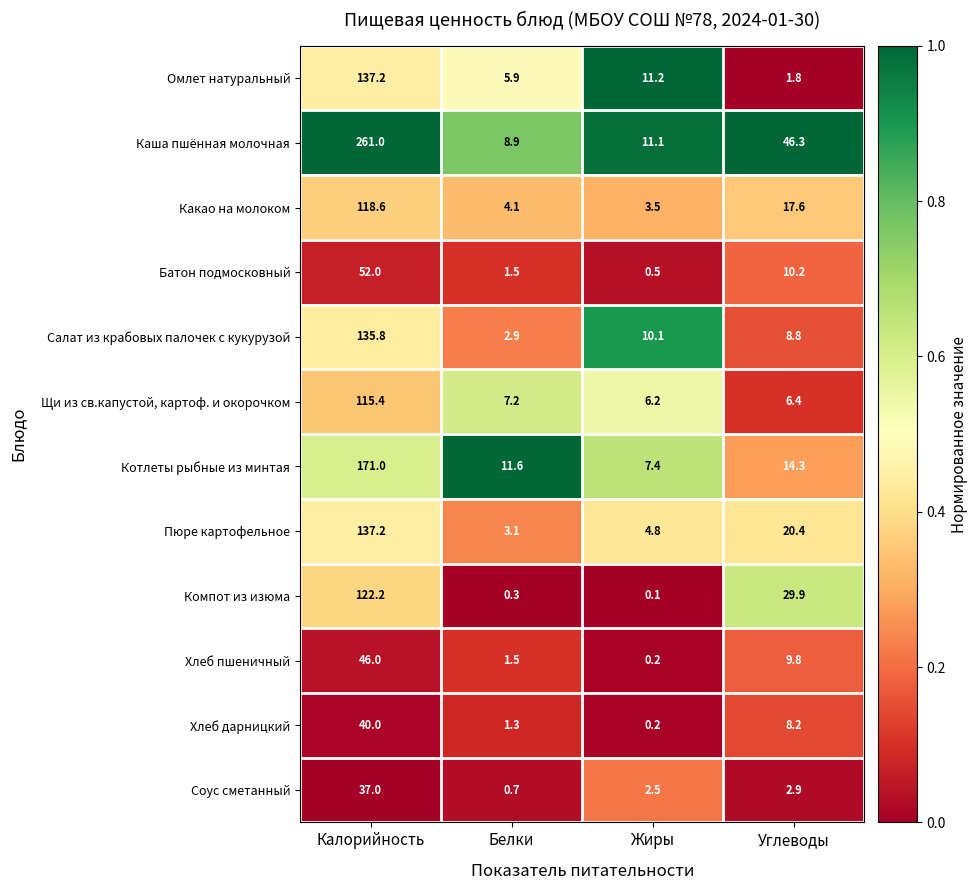

At which category is the sum across all series the highest?

Калорийность